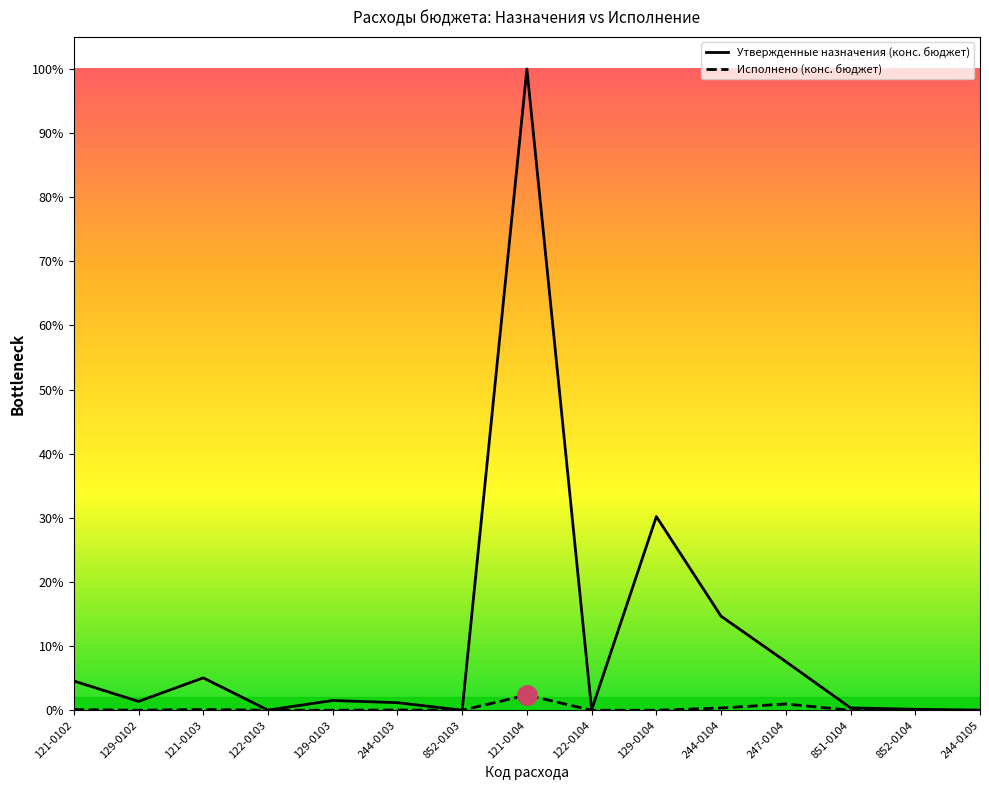

List the labels in order of Исполнено (конс. бюджет) value, smallest first.

129-0102, 122-0103, 129-0103, 852-0103, 122-0104, 129-0104, 851-0104, 852-0104, 244-0105, 244-0103, 121-0102, 121-0103, 244-0104, 247-0104, 121-0104